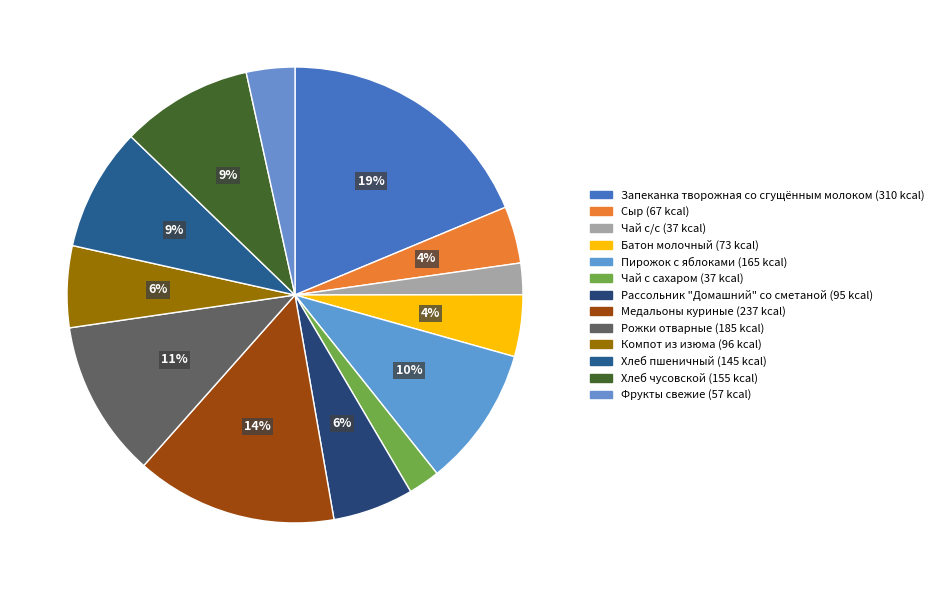

Which slice is the largest?

Запеканка творожная со сгущённым молоком